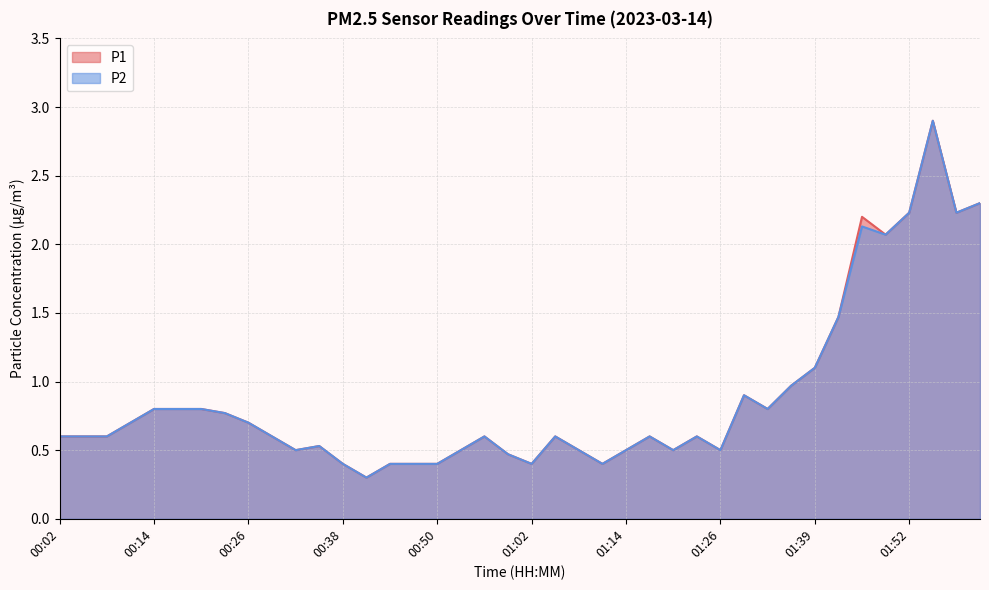

Reading right to left, transcribe all the data shown in this chart.

P1: 02:01=2.3	01:58=2.2	01:55=2.9	01:52=2.2	01:48=2.1	01:45=2.2	01:42=1.5	01:39=1.1	01:36=1.0	01:33=0.8	01:30=0.9	01:26=0.5	01:23=0.6	01:20=0.5	01:17=0.6	01:14=0.5	01:11=0.4	01:08=0.5	01:05=0.6	01:02=0.4	00:59=0.5	00:56=0.6	00:53=0.5	00:50=0.4	00:47=0.4	00:44=0.4	00:41=0.3	00:38=0.4	00:35=0.5	00:32=0.5	00:29=0.6	00:26=0.7	00:23=0.8	00:20=0.8	00:17=0.8	00:14=0.8	00:11=0.7	00:08=0.6	00:05=0.6	00:02=0.6
P2: 02:01=2.3	01:58=2.2	01:55=2.9	01:52=2.2	01:48=2.1	01:45=2.1	01:42=1.5	01:39=1.1	01:36=1.0	01:33=0.8	01:30=0.9	01:26=0.5	01:23=0.6	01:20=0.5	01:17=0.6	01:14=0.5	01:11=0.4	01:08=0.5	01:05=0.6	01:02=0.4	00:59=0.5	00:56=0.6	00:53=0.5	00:50=0.4	00:47=0.4	00:44=0.4	00:41=0.3	00:38=0.4	00:35=0.5	00:32=0.5	00:29=0.6	00:26=0.7	00:23=0.8	00:20=0.8	00:17=0.8	00:14=0.8	00:11=0.7	00:08=0.6	00:05=0.6	00:02=0.6